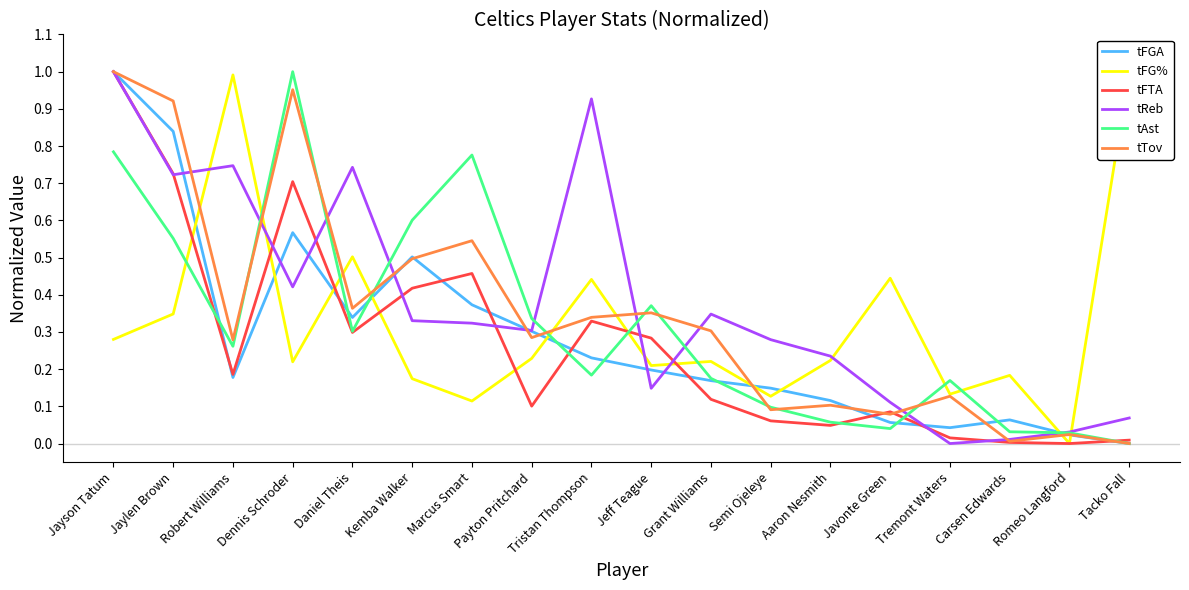

What is the difference between the maximum and second lowest values in the tFGA series?

1.0